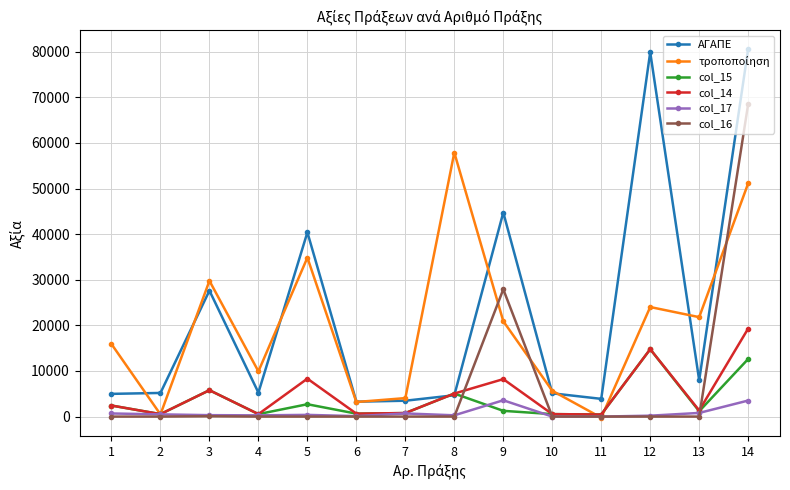

In col_14, how many points are higher than both neighbors (excluding endpoints)?

4